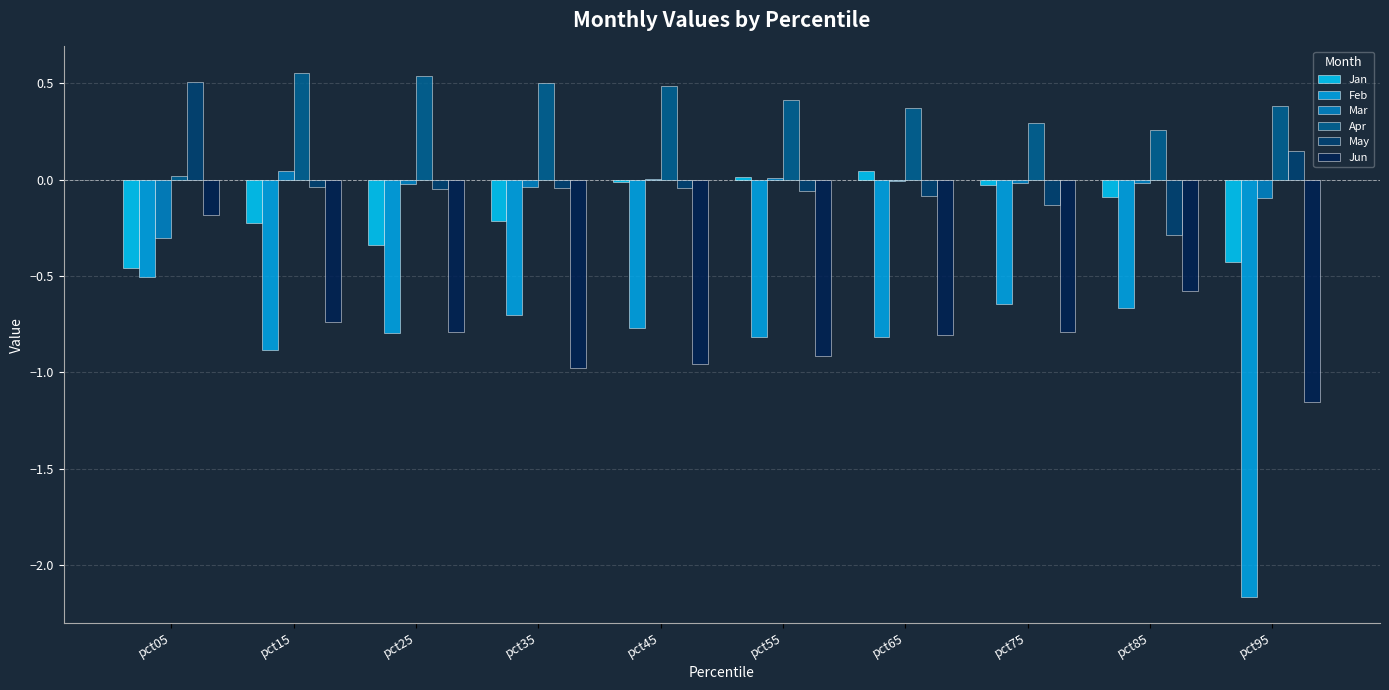

What is the sum of all Mar values?

-0.4